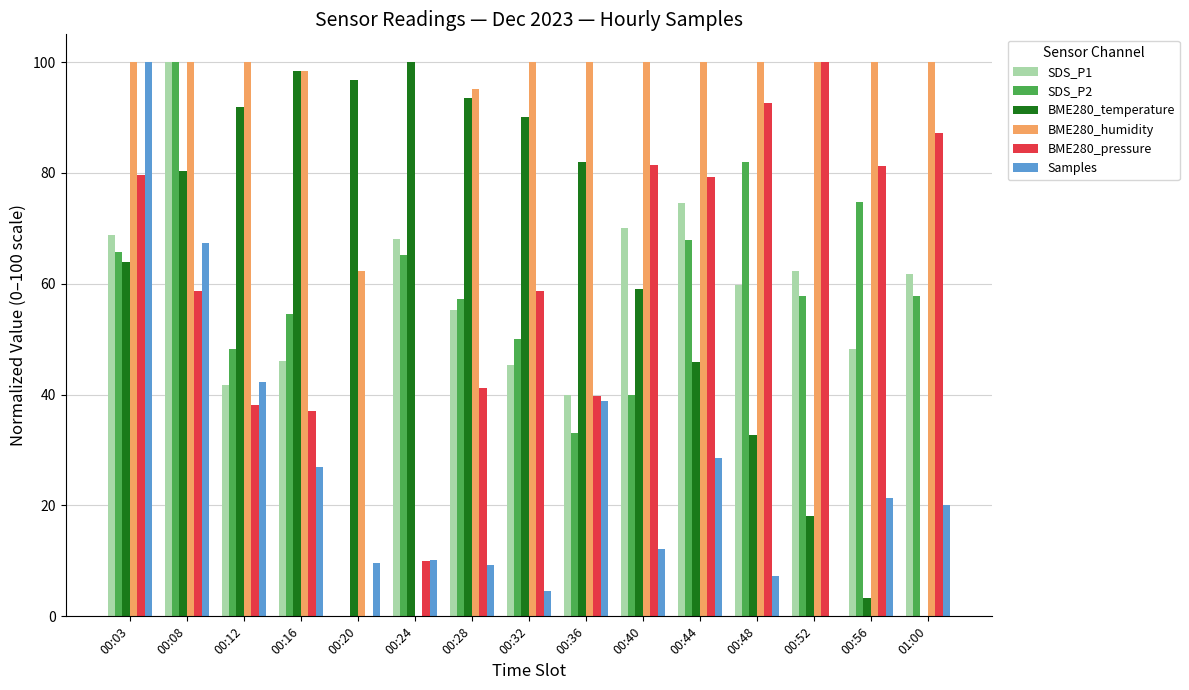

At which category is the sum across all series the highest?

00:08